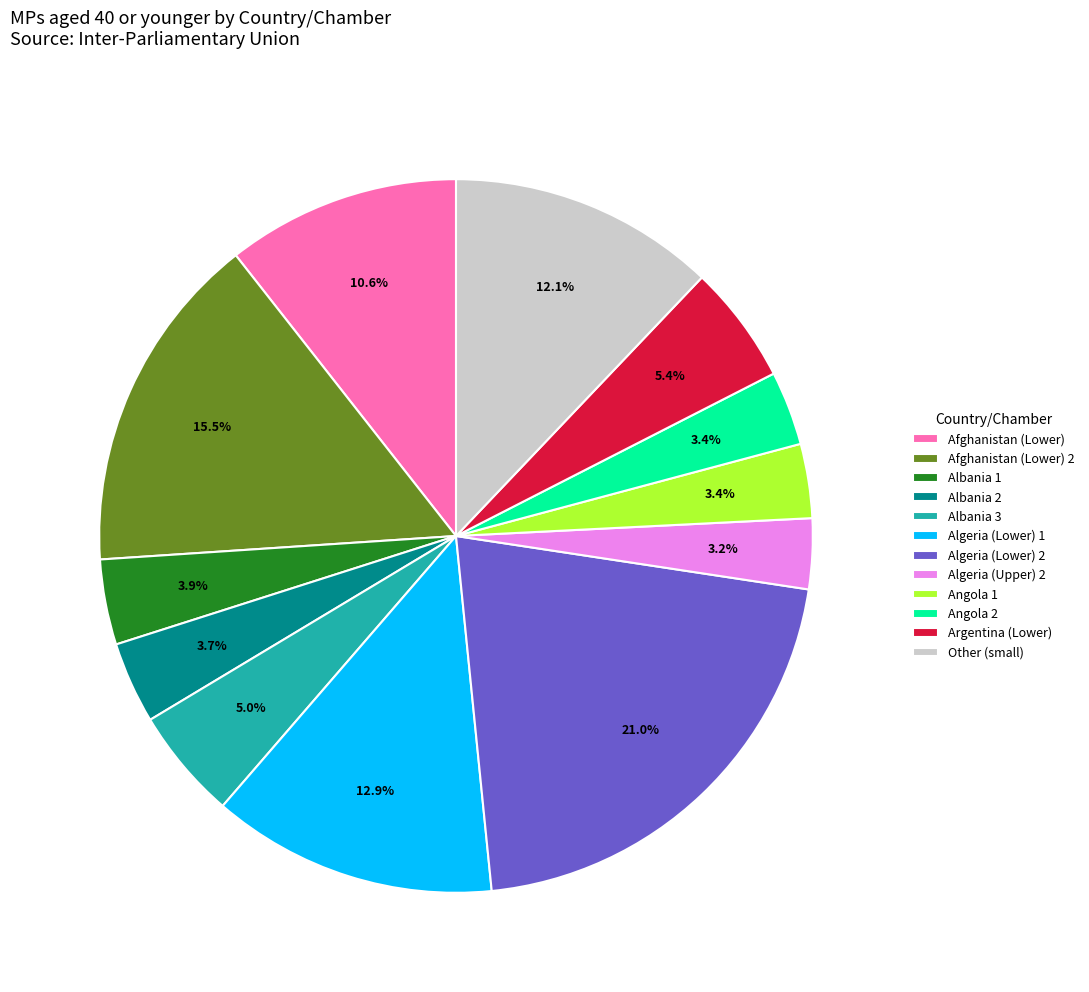

Is there any slice that represents more than half of the pie?

No